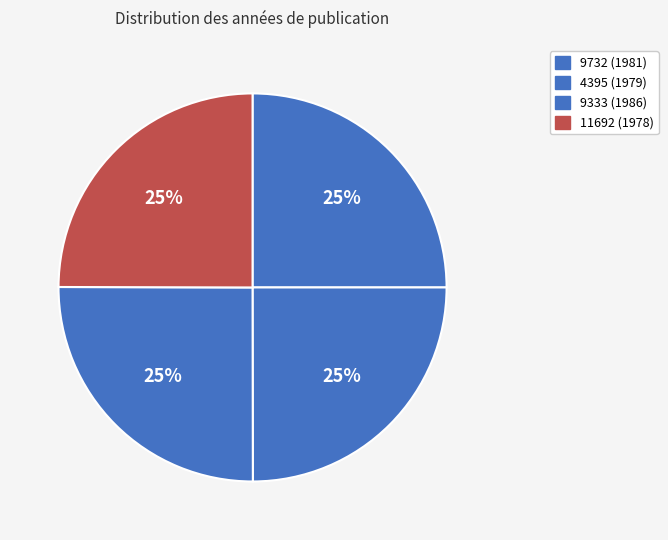

Rank the categories by value from highest to lowest.

9333 (1986), 9732 (1981), 4395 (1979), 11692 (1978)